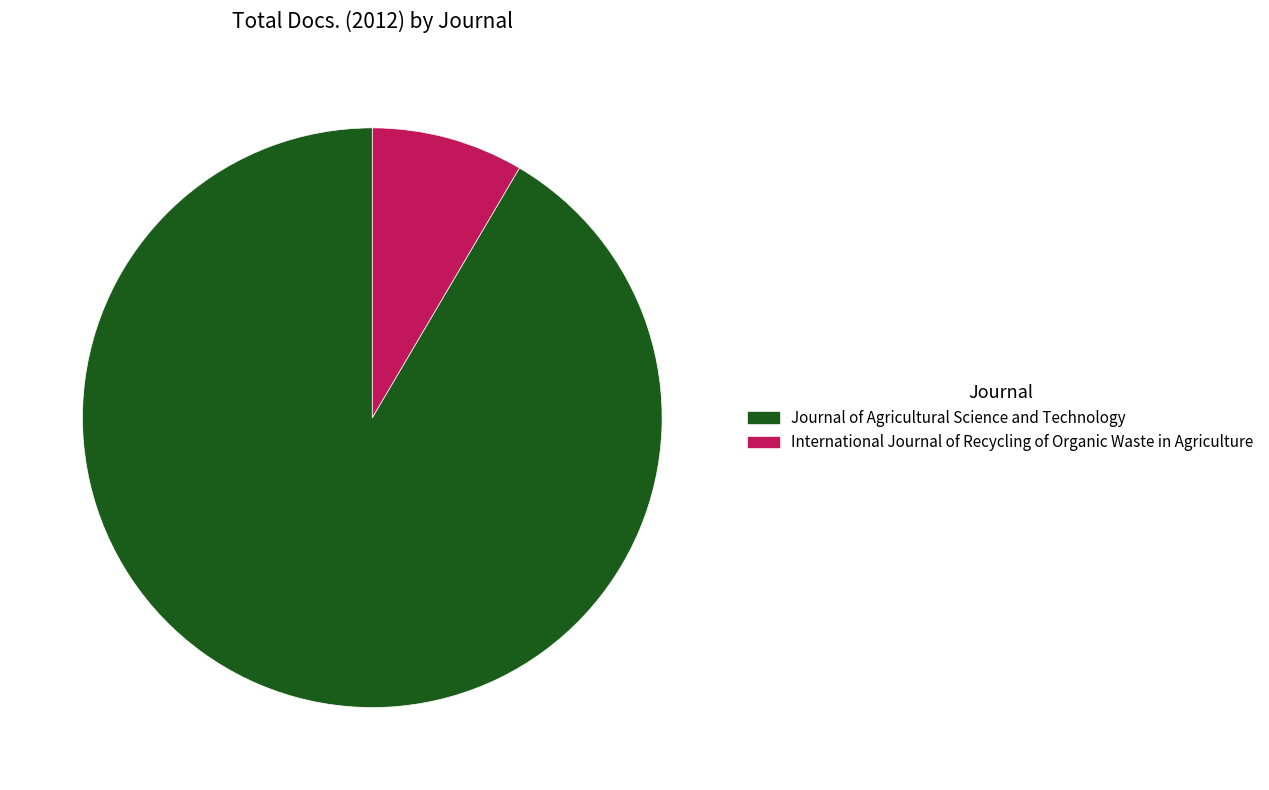

Which slice is the smallest?

International Journal of Recycling of Organic Waste in Agriculture